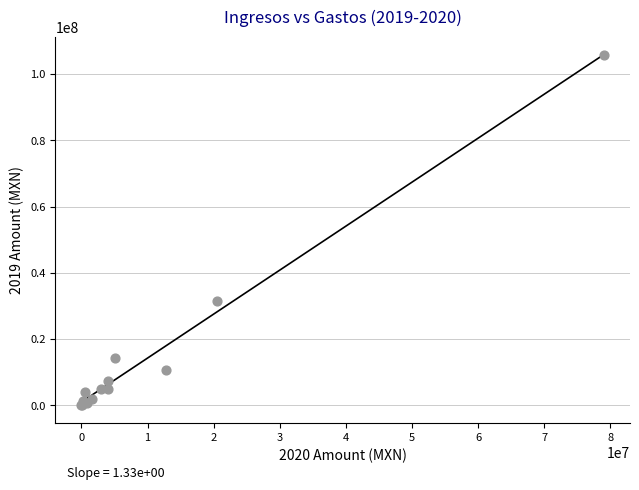

What Y value in the scatter plot is closest to 52920544?

31643005.4